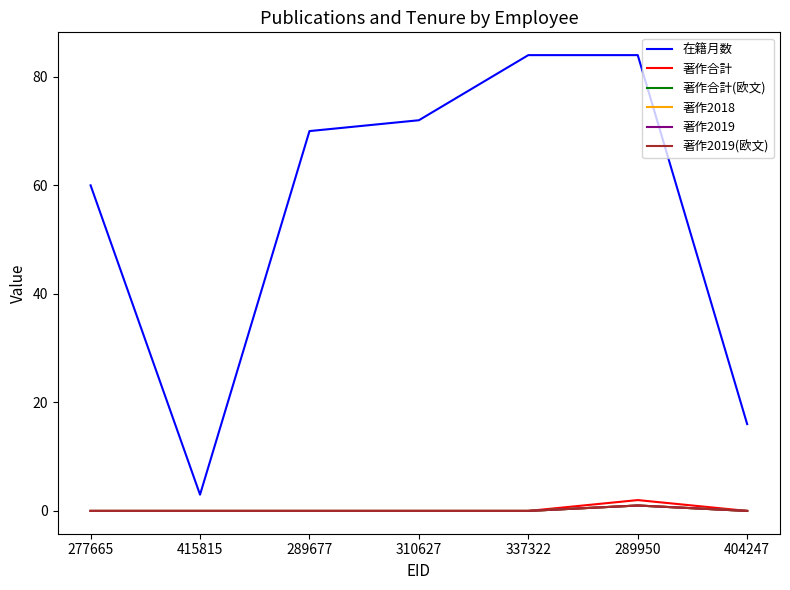

Does the chart have visible grid lines?

No